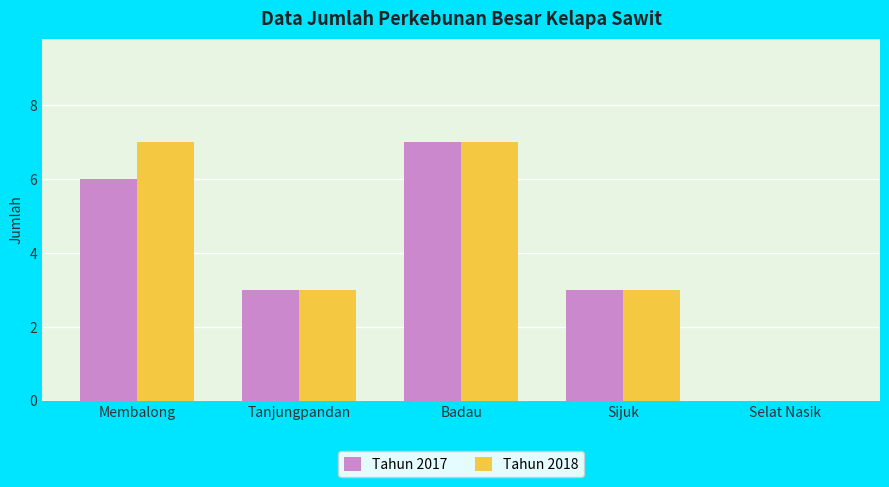

What is the sum of the Tahun 2017 values at Badau and Membalong?

13